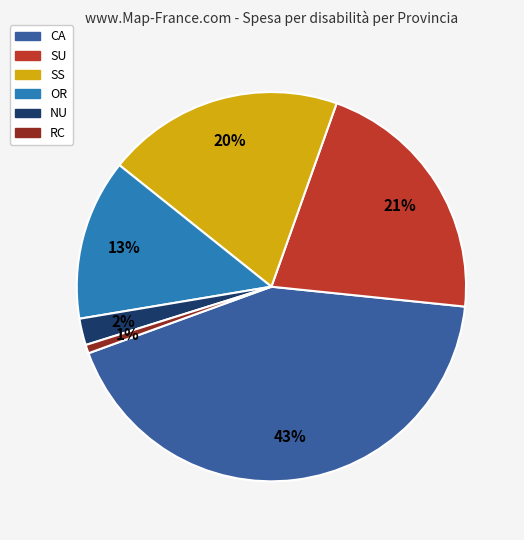

To the nearest percent, what is the difference between the largest and smallest slice percentages?

42%